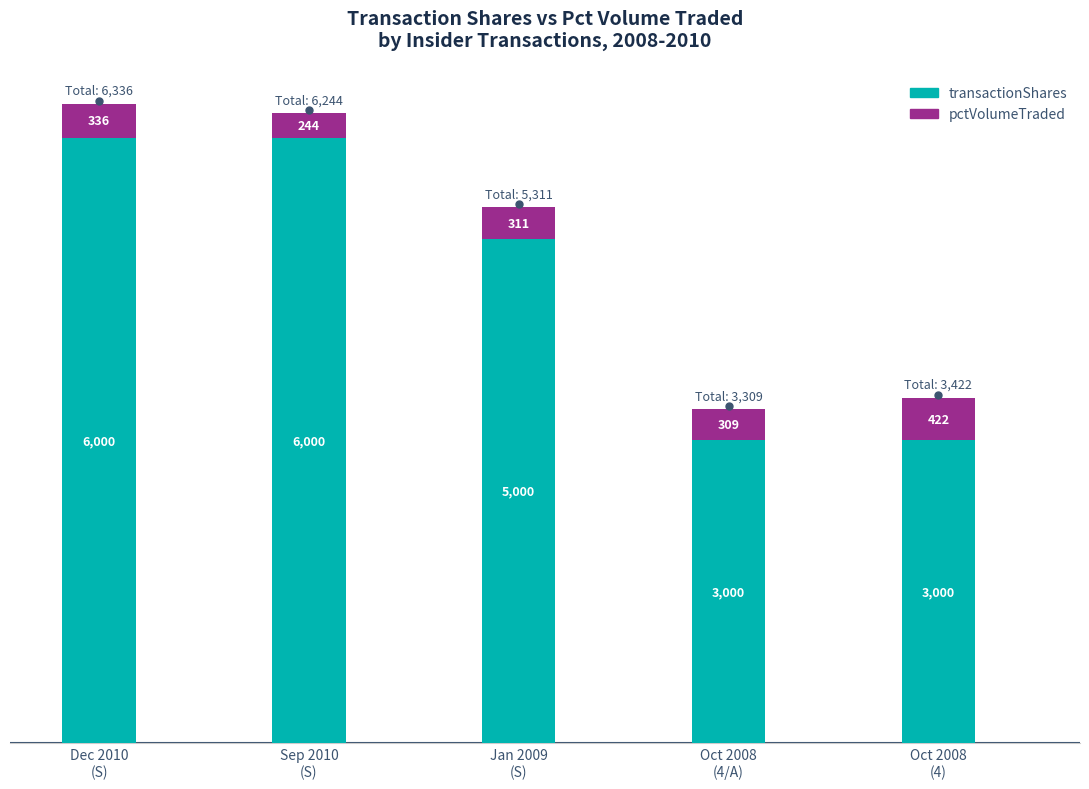

What is the maximum value for transactionShares?

6000